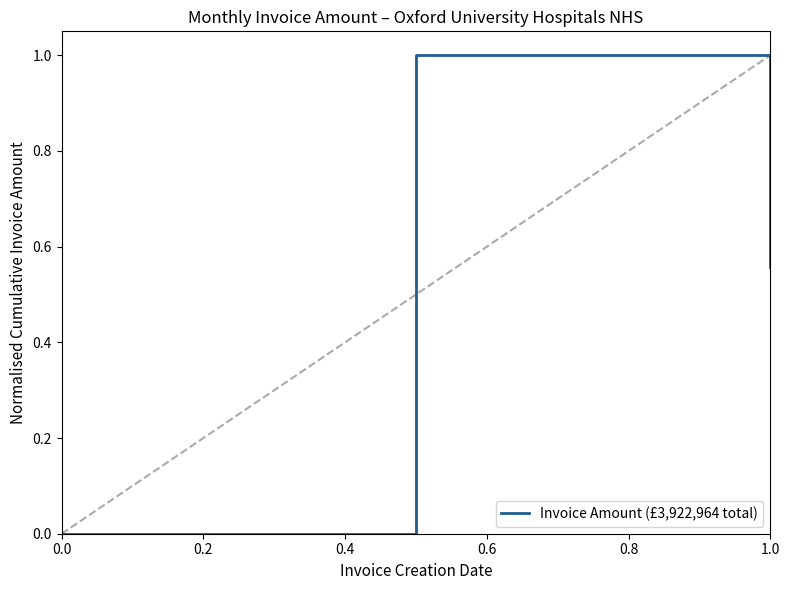

What is the difference between the maximum and second lowest values?

1.0